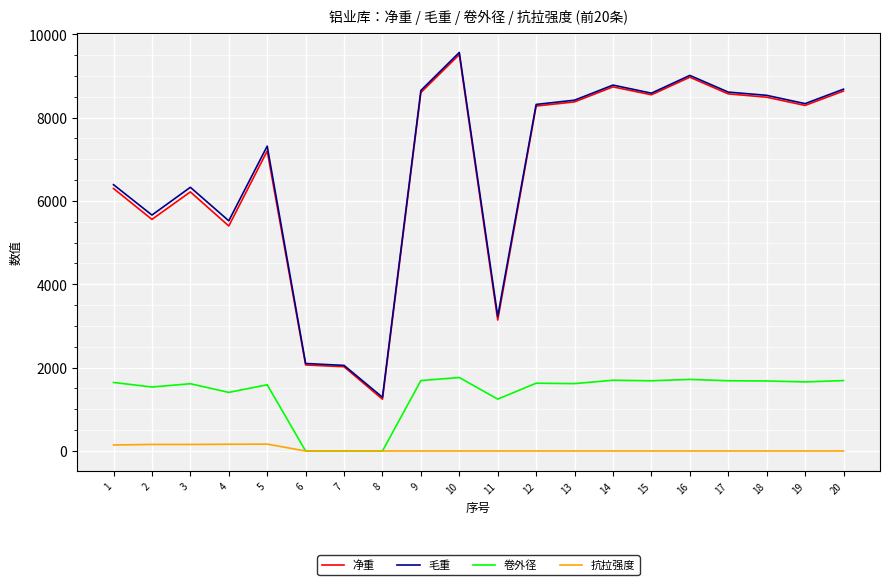

What is the minimum value for 净重?

1243